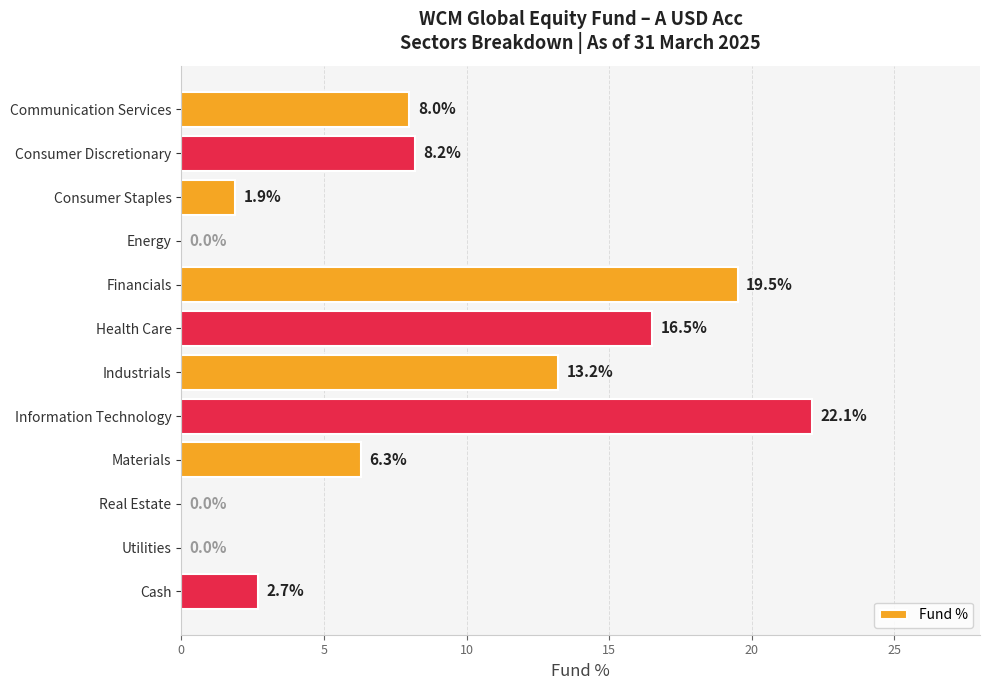

Between Materials and Energy, which is larger?

Materials